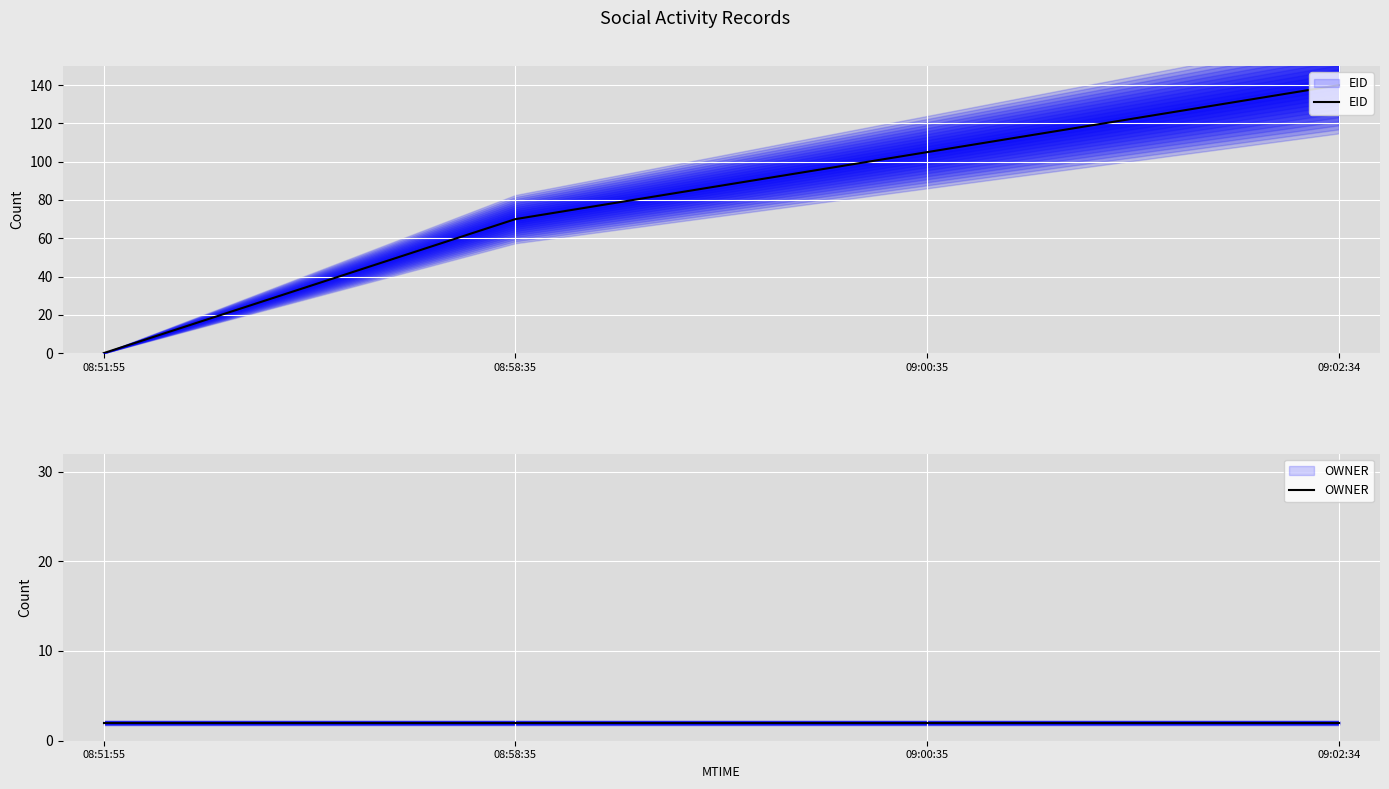

List the labels in order of EID value, smallest first.

08:51:55, 08:58:35, 09:00:35, 09:02:34